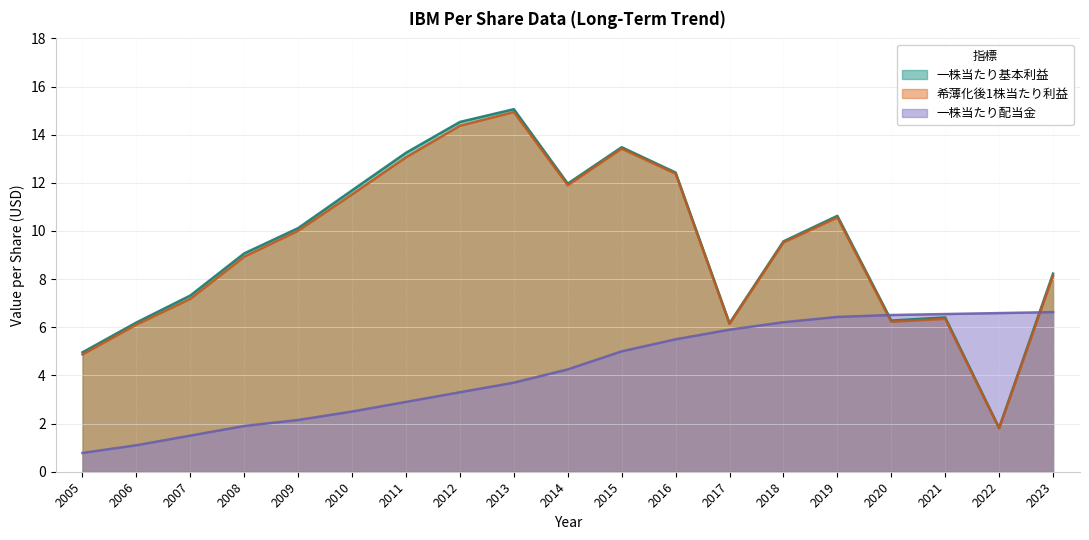

Rank the categories by 希薄化後1株当たり利益 value from highest to lowest.

2013, 2012, 2015, 2011, 2016, 2014, 2010, 2019, 2009, 2018, 2008, 2023, 2007, 2021, 2020, 2017, 2006, 2005, 2022